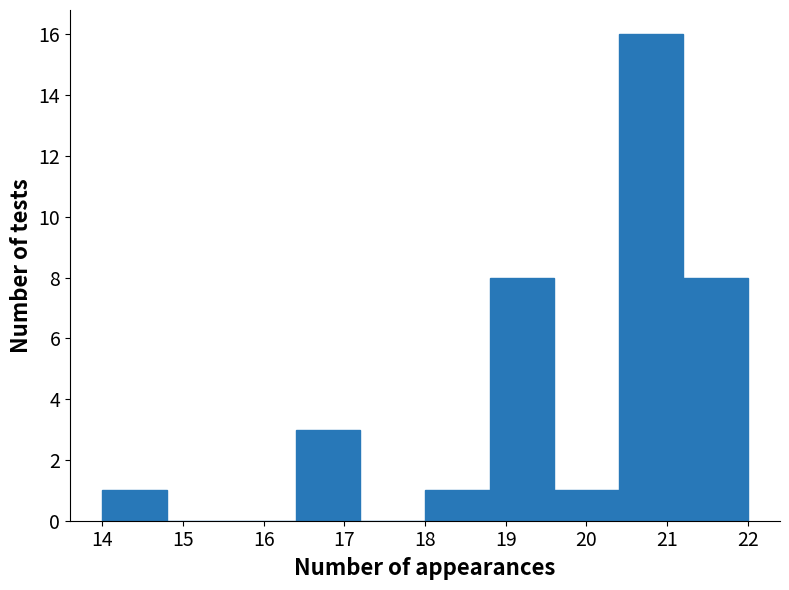

Reading left to right, transcribe this chart: for each bar, give the range it covers on the x-axis and its height. The values are not printed on the chart, so give them approximately, as read against the axis.

14.0 to 14.8: 1
14.8 to 15.6: 0
15.6 to 16.4: 0
16.4 to 17.2: 3
17.2 to 18.0: 0
18.0 to 18.8: 1
18.8 to 19.6: 8
19.6 to 20.4: 1
20.4 to 21.2: 16
21.2 to 22.0: 8